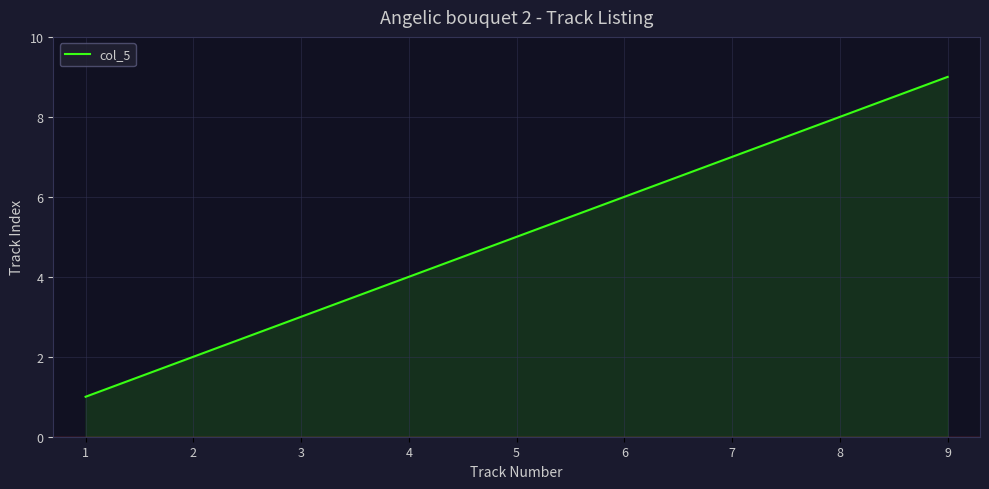

Reading right to left, list all the values displayed in this chart.

9	8	7	6	5	4	3	2	1